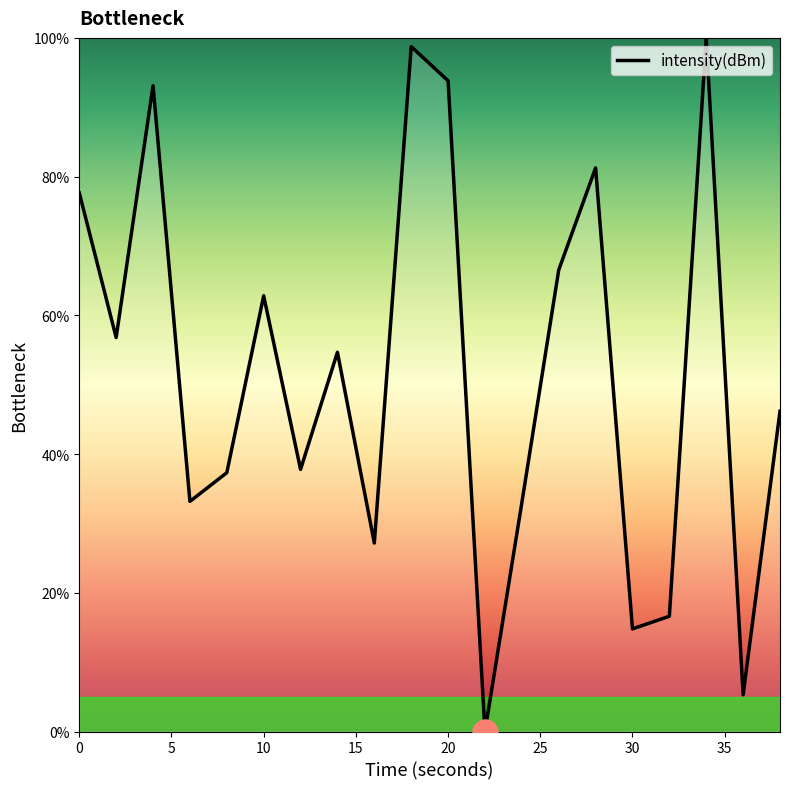

What is the greatest value displayed?

100.0